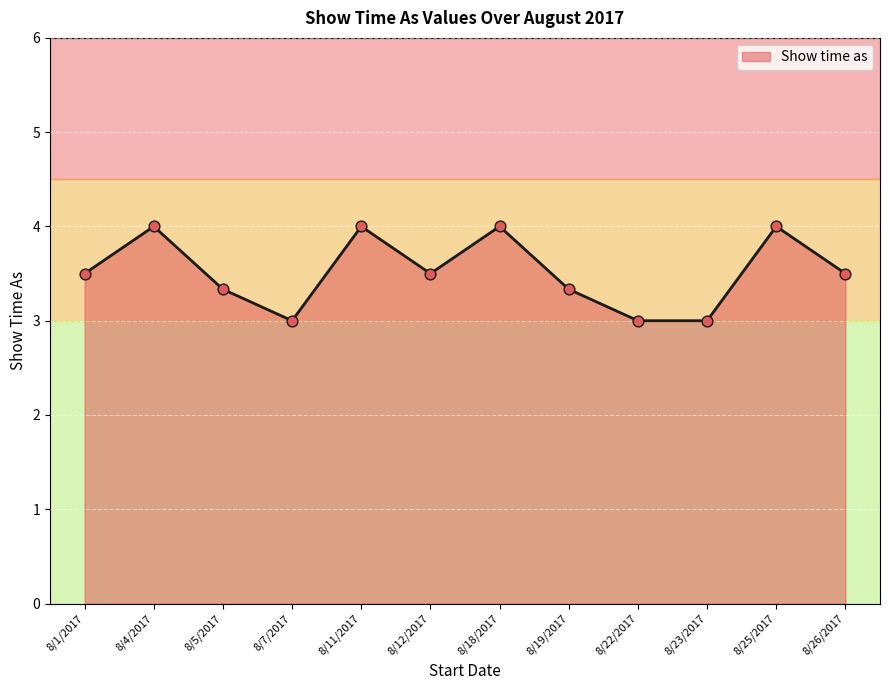

What is the ratio of the value at 8/19/2017 to the value at 8/4/2017?

0.8